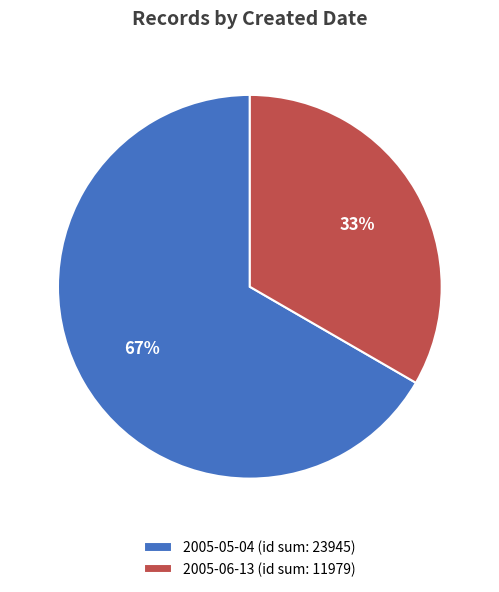

To the nearest percent, what is the average slice percentage?

50%